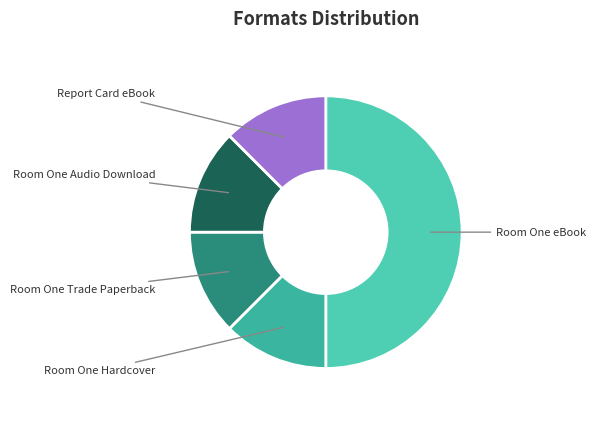

Count the number of slices in the pie.

5